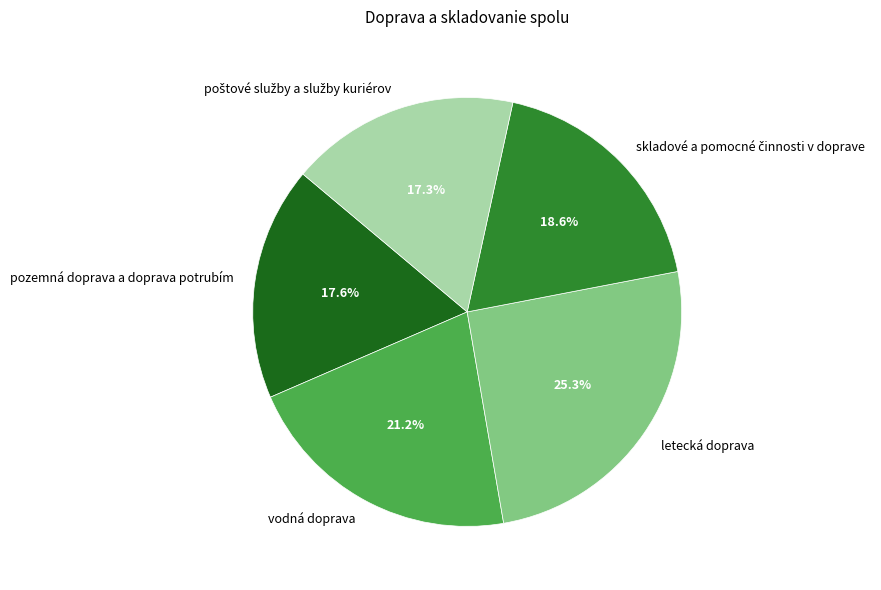

Which slice is the largest?

letecká doprava